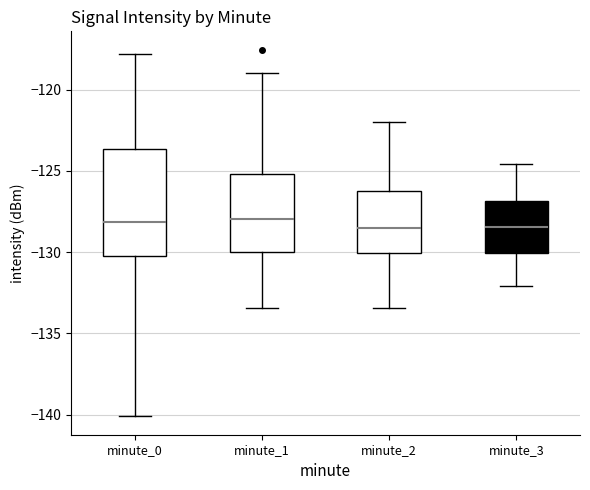

Where is the lower edge of the box for minute_3 on the y-axis? The values are not printed on the chart, so give them approximately, as read against the axis.

-130.0